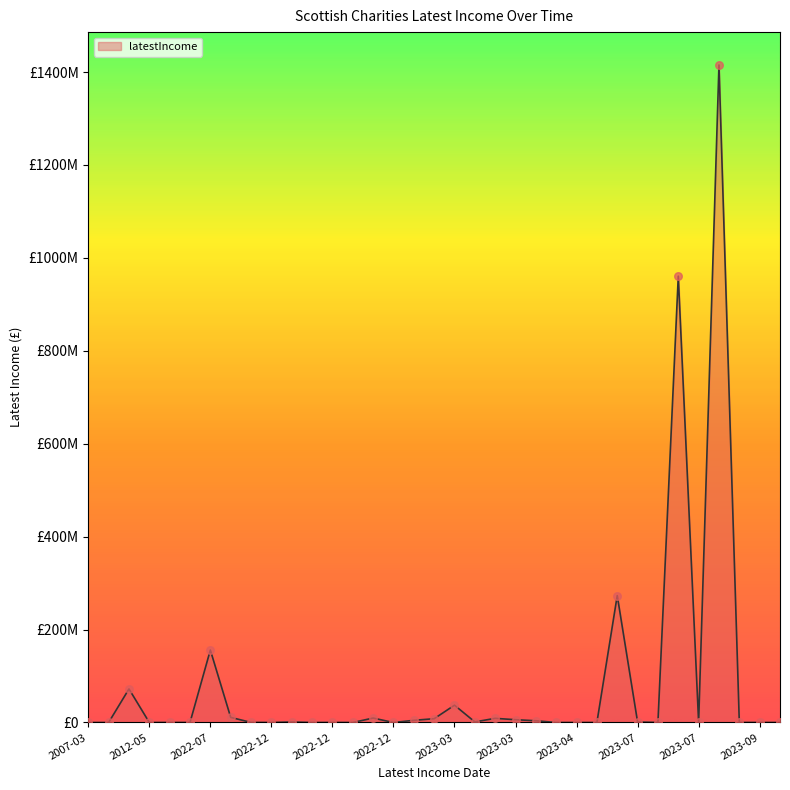

Is this an area chart (filled region under the line)?

Yes